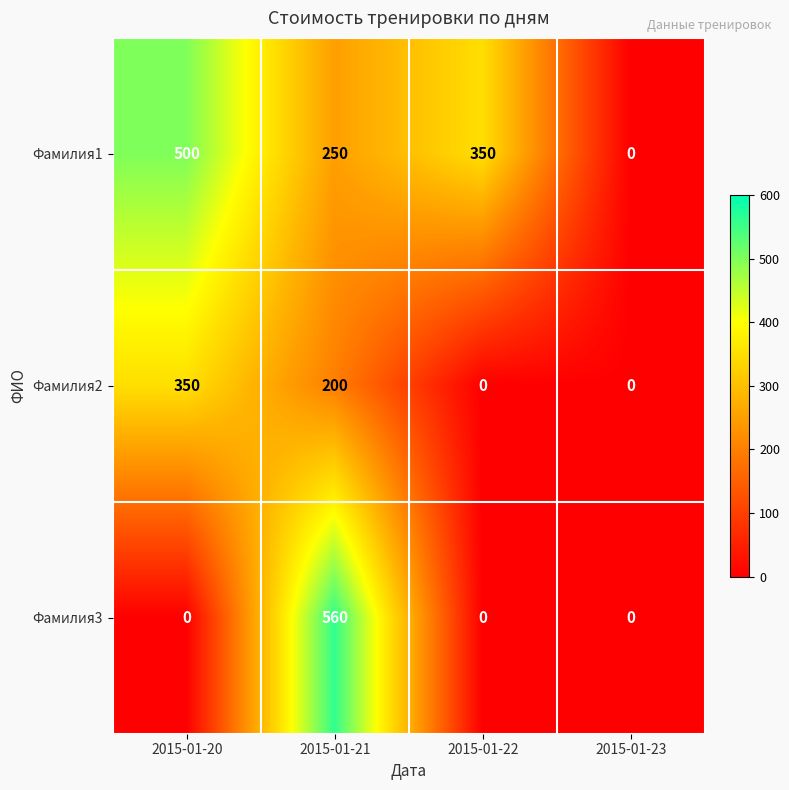

What is the greatest value displayed?

560